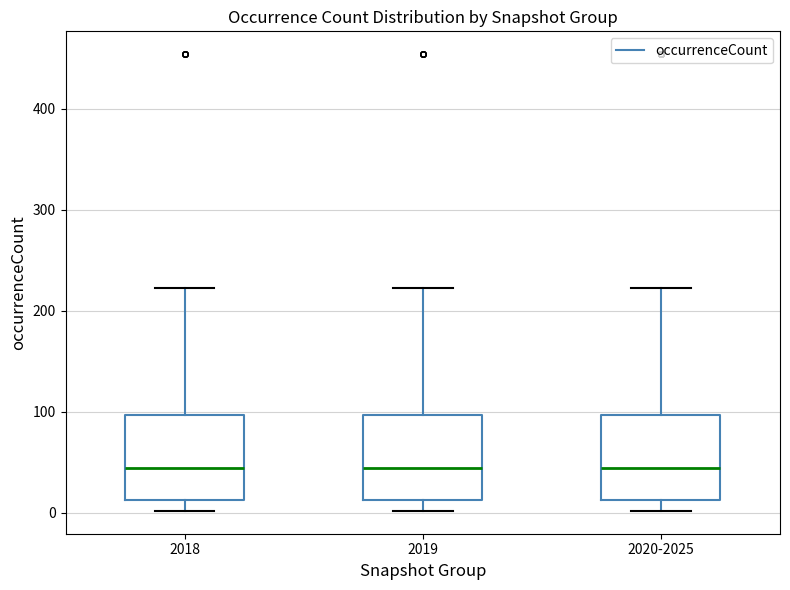

Reading left to right, transcribe this box plot: for each box, give where its median line is, the range the box spans, and where its two whiskers end, as read against the y-axis. The values are not printed on the chart, so give them approximately, as read against the axis.

2018: median 40, box 10 to 100, whiskers 0 to 220
2019: median 40, box 10 to 100, whiskers 0 to 220
2020-2025: median 40, box 10 to 100, whiskers 0 to 220